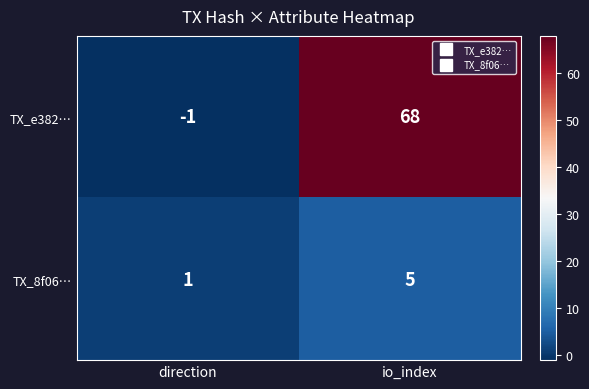

Between direction and io_index, which series saw the biggest shift?

TX_e382…